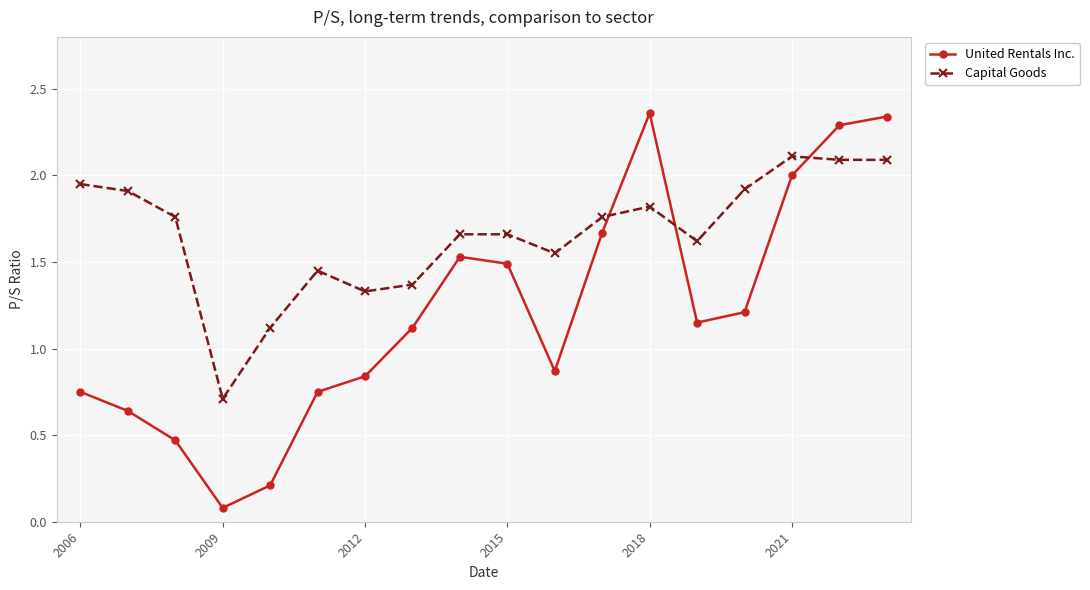

What is the sum of all United Rentals Inc. values?

21.8